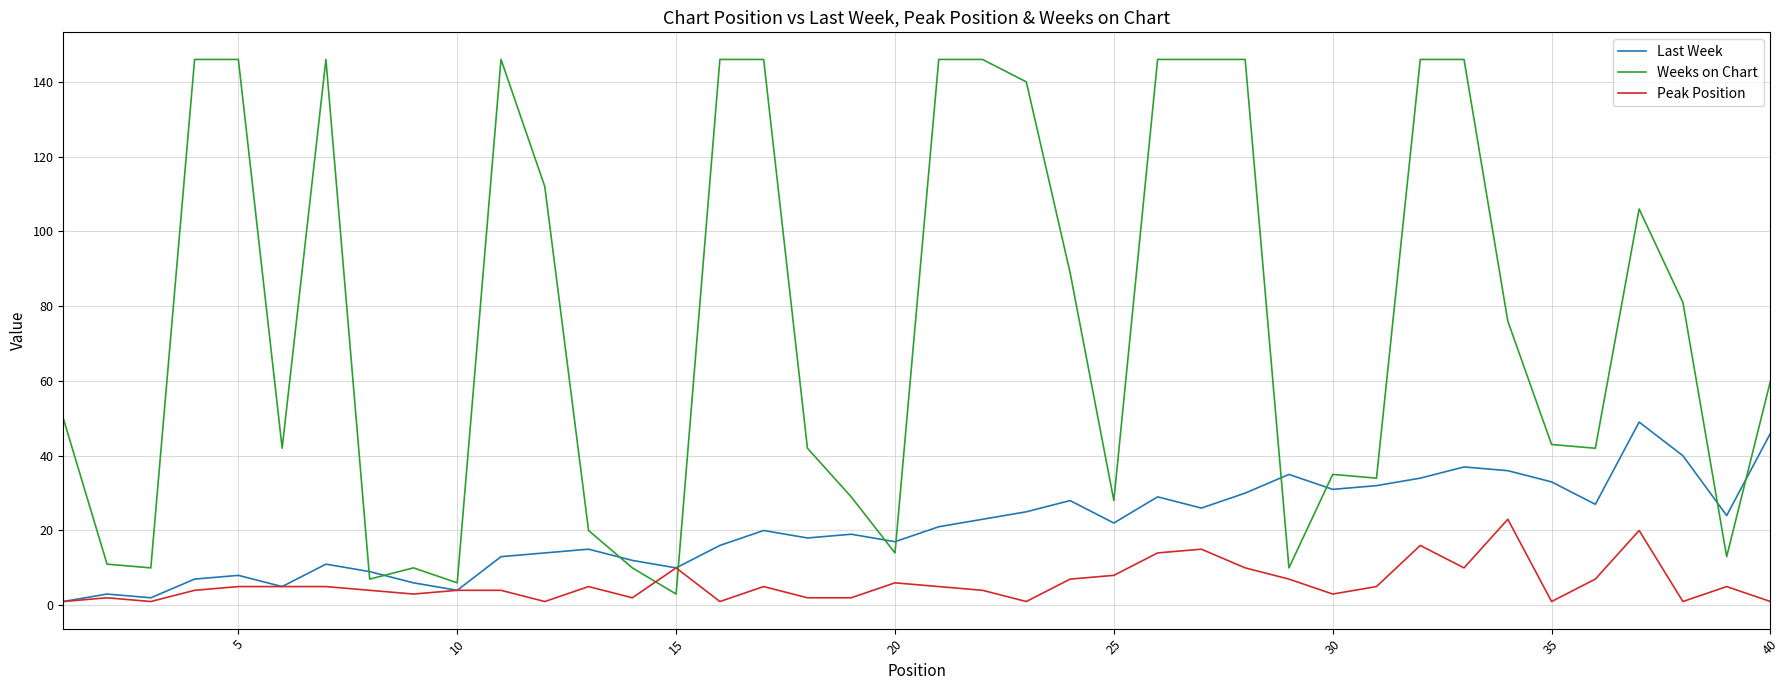

Which series has the largest range (max minus min)?

Weeks on Chart